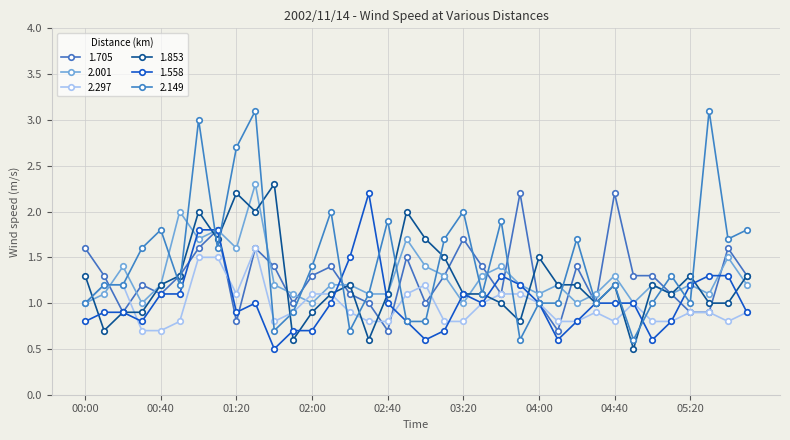

What is the difference between the maximum and minimum values in the 1.853 series?

1.8